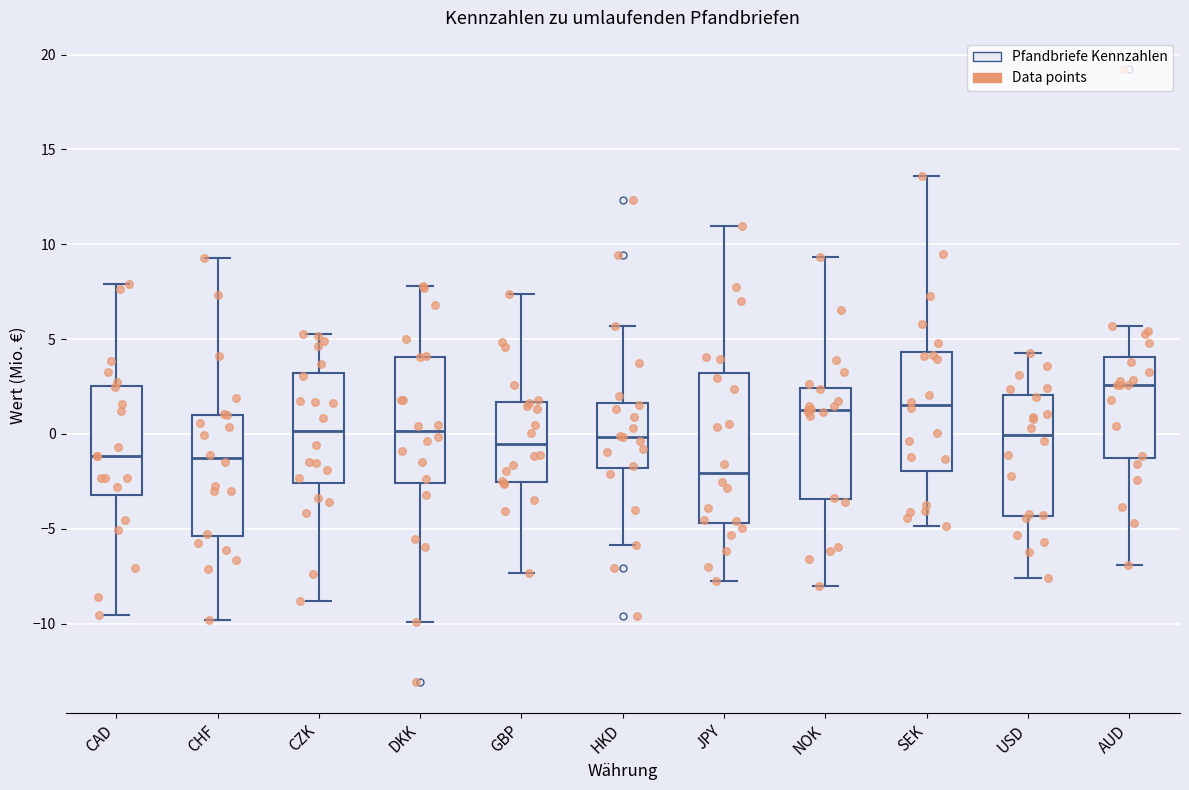

Which box's median line is the highest?

AUD